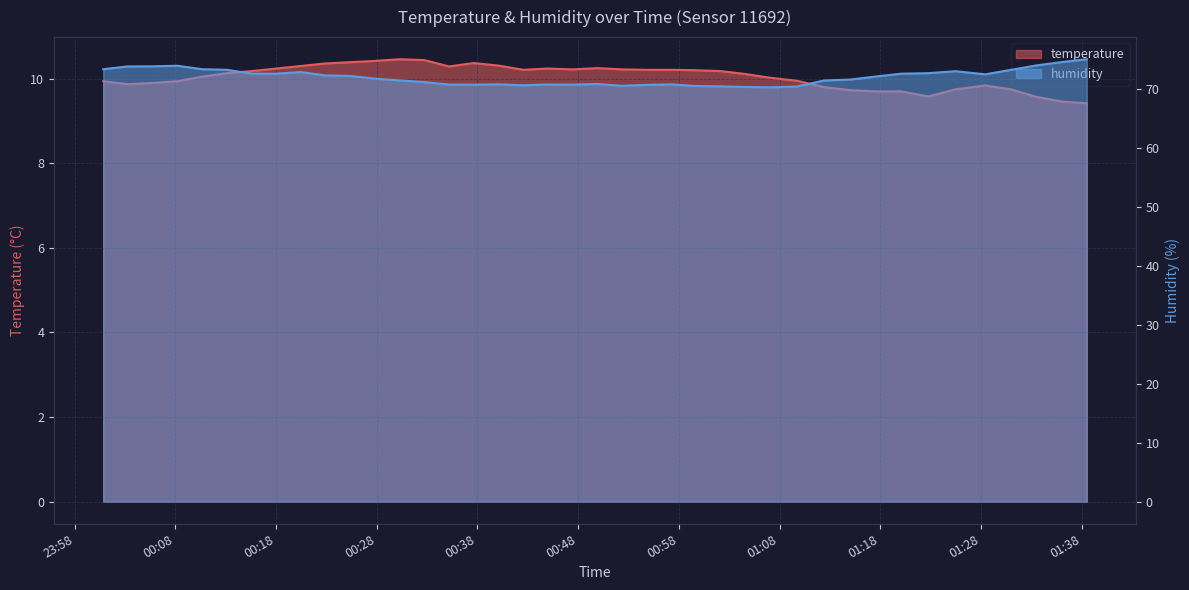

Does the chart display data point markers on the line(s)?

No